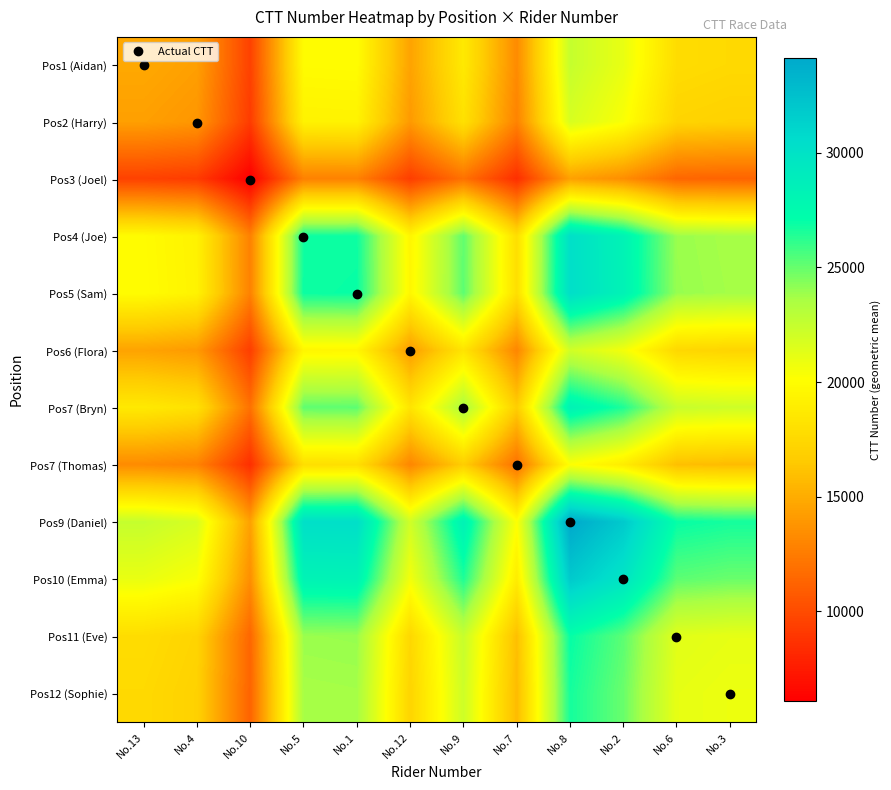

Which series has the largest range (max minus min)?

Pos9 (Daniel)